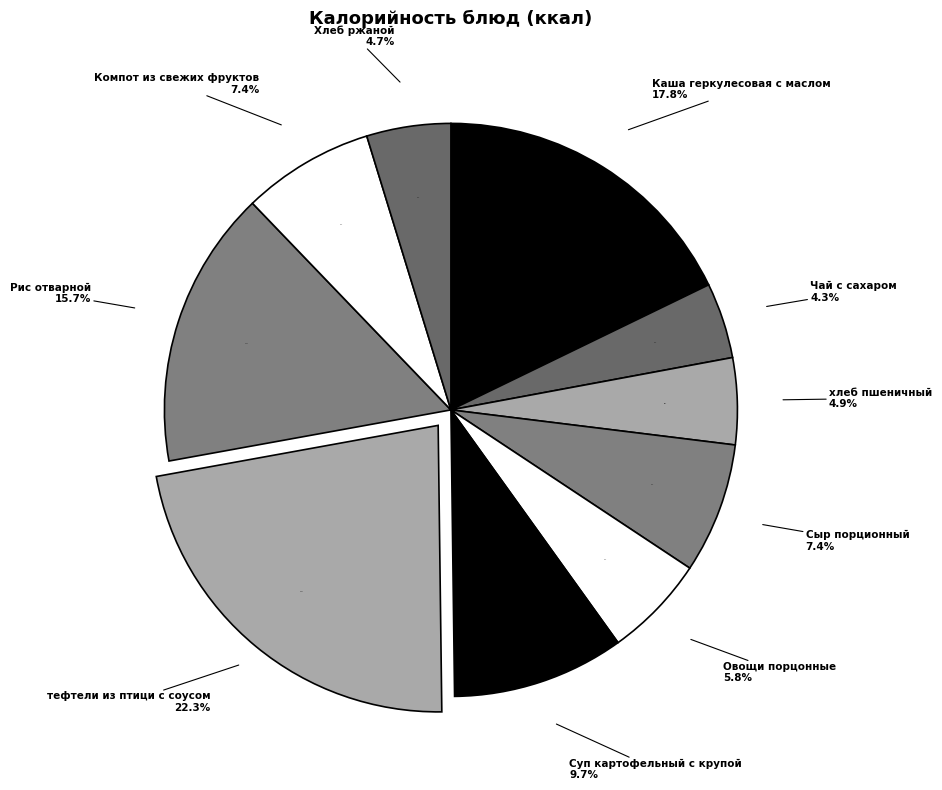

Rank the categories by value from highest to lowest.

тефтели из птици с соусом, Каша геркулесовая с маслом, Рис отварной, Суп картофельный с крупой, Компот из свежих фруктов, Сыр порционный, Овощи порцонные, хлеб пшеничный, Хлеб ржаной, Чай с сахаром